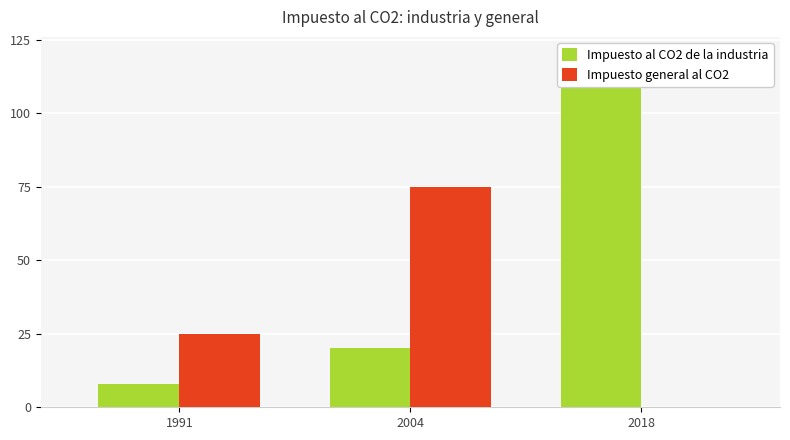

What is the difference between the Impuesto general al CO2 values at 1991 and 2018?

25